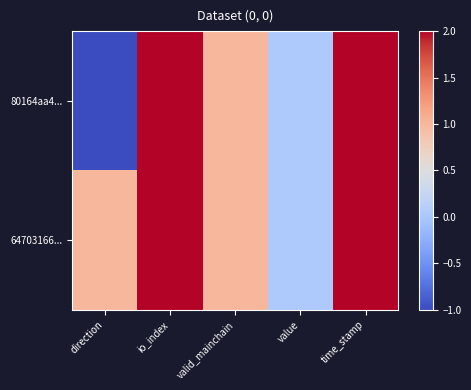

Reading left to right, what are all the values shown in this chart?

80164aa4...: direction=-1.0	io_index=5.0	valid_mainchain=1.0	value=0.0	time_stamp=1593052110.0
64703166...: direction=1.0	io_index=3.0	valid_mainchain=1.0	value=0.0	time_stamp=1593042491.0